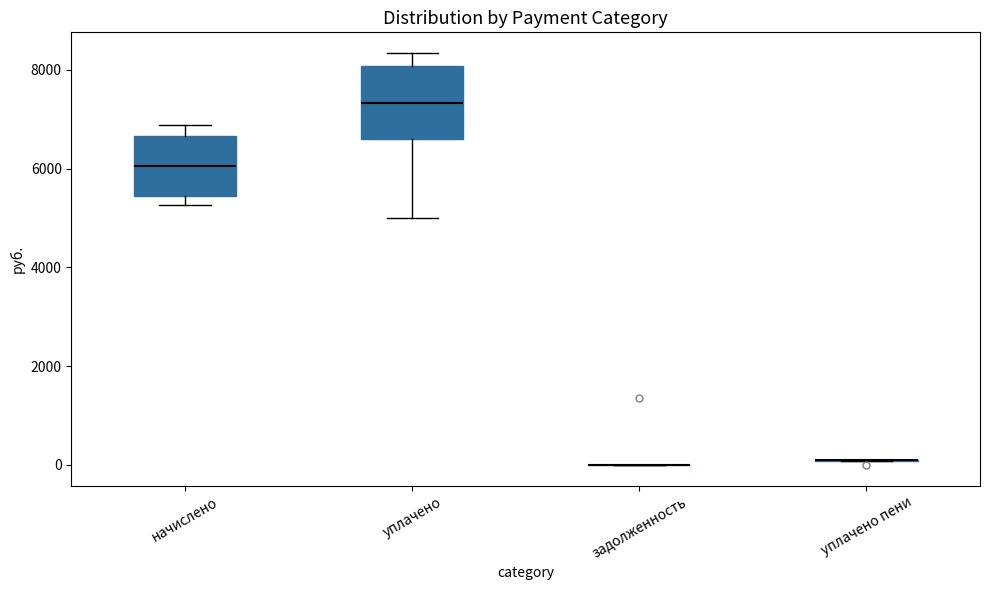

Reading left to right, transcribe this box plot: for each box, give where its median line is, the range the box spans, and where its two whiskers end, as read against the y-axis. The values are not printed on the chart, so give them approximately, as read against the axis.

начислено: median 6000, box 5400 to 6600, whiskers 5200 to 6800
уплачено: median 7400, box 6600 to 8000, whiskers 5000 to 8400
задолженность: box collapsed to a line at 0, whiskers 0 to 0
уплачено пени: box collapsed to a line at 0, whiskers 0 to 200